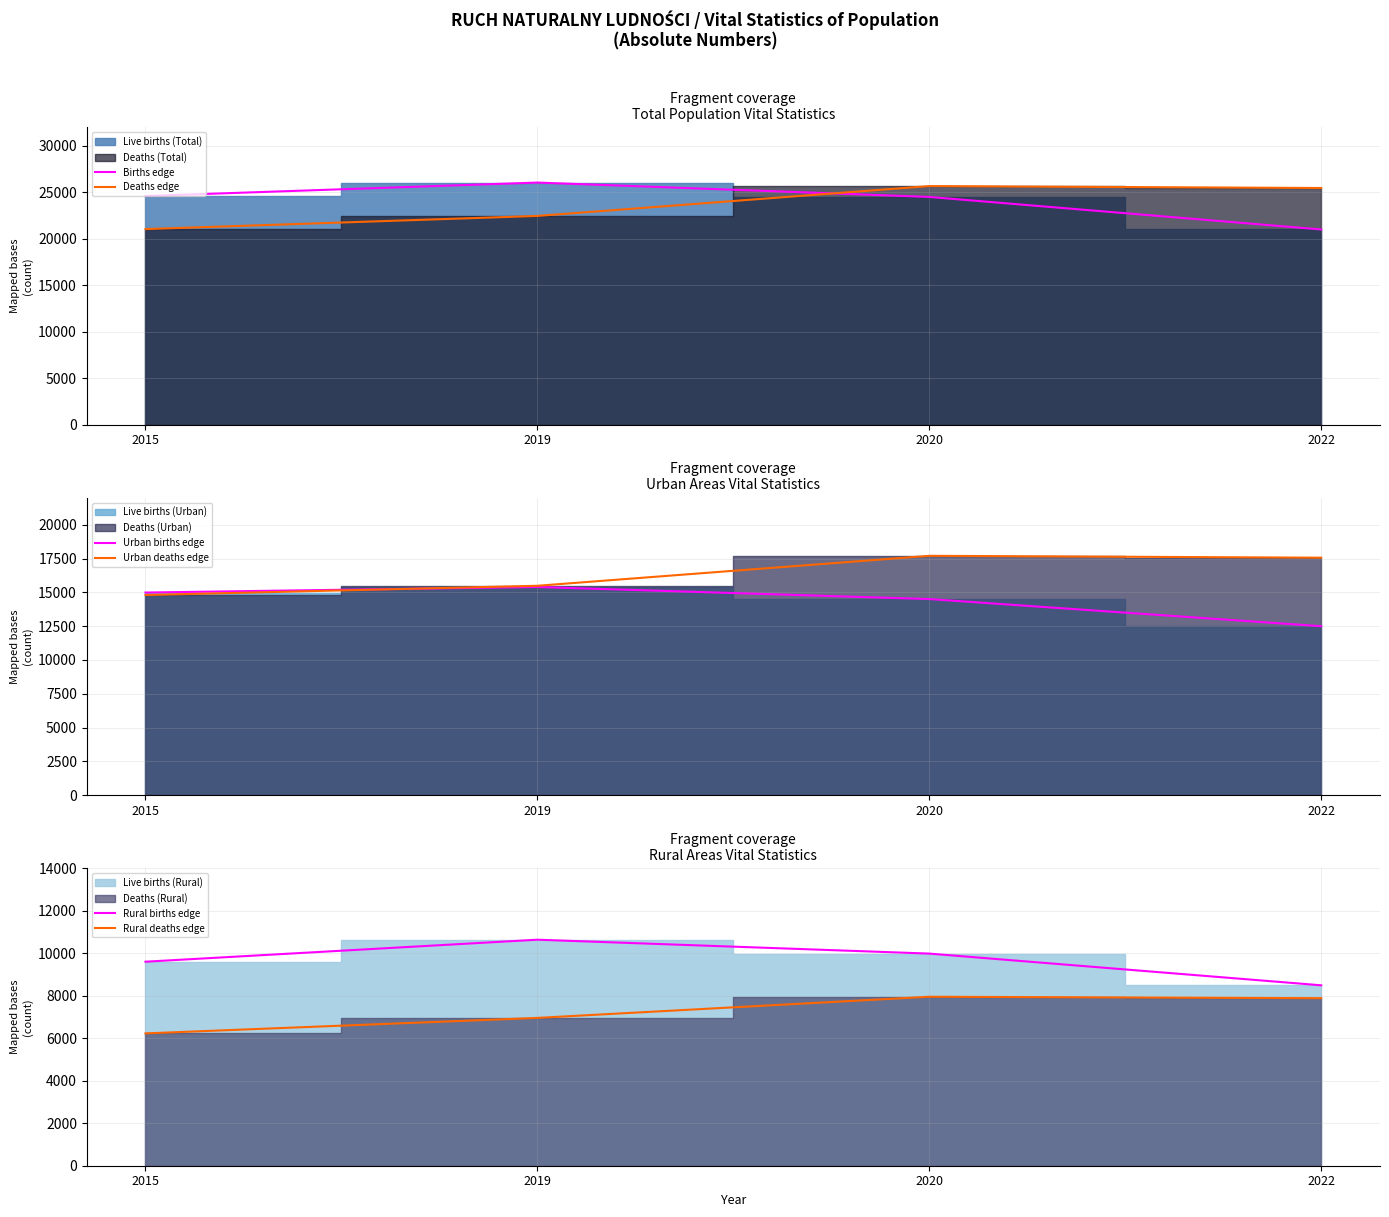

Where is Rural births edge nearest to the value 9568?

2015